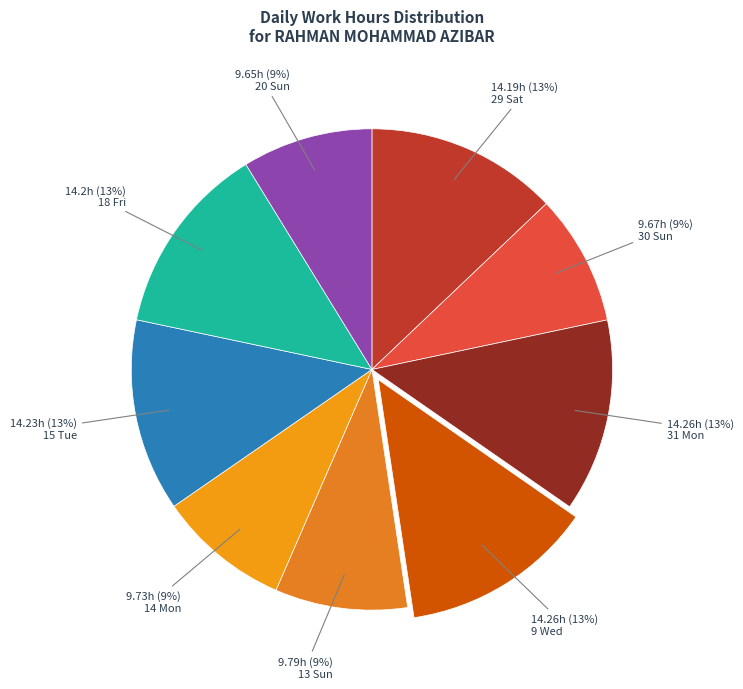

Rank the categories by value from lowest to highest.

20 Sun, 30 Sun, 14 Mon, 13 Sun, 29 Sat, 18 Fri, 15 Tue, 31 Mon, 9 Wed